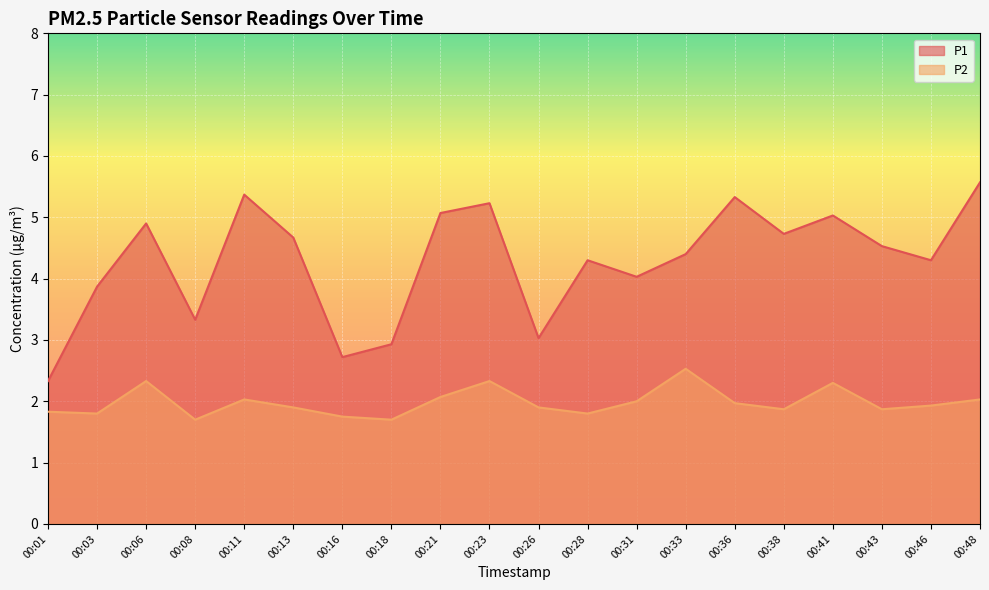

Read the P1 value at 00:21.

5.1